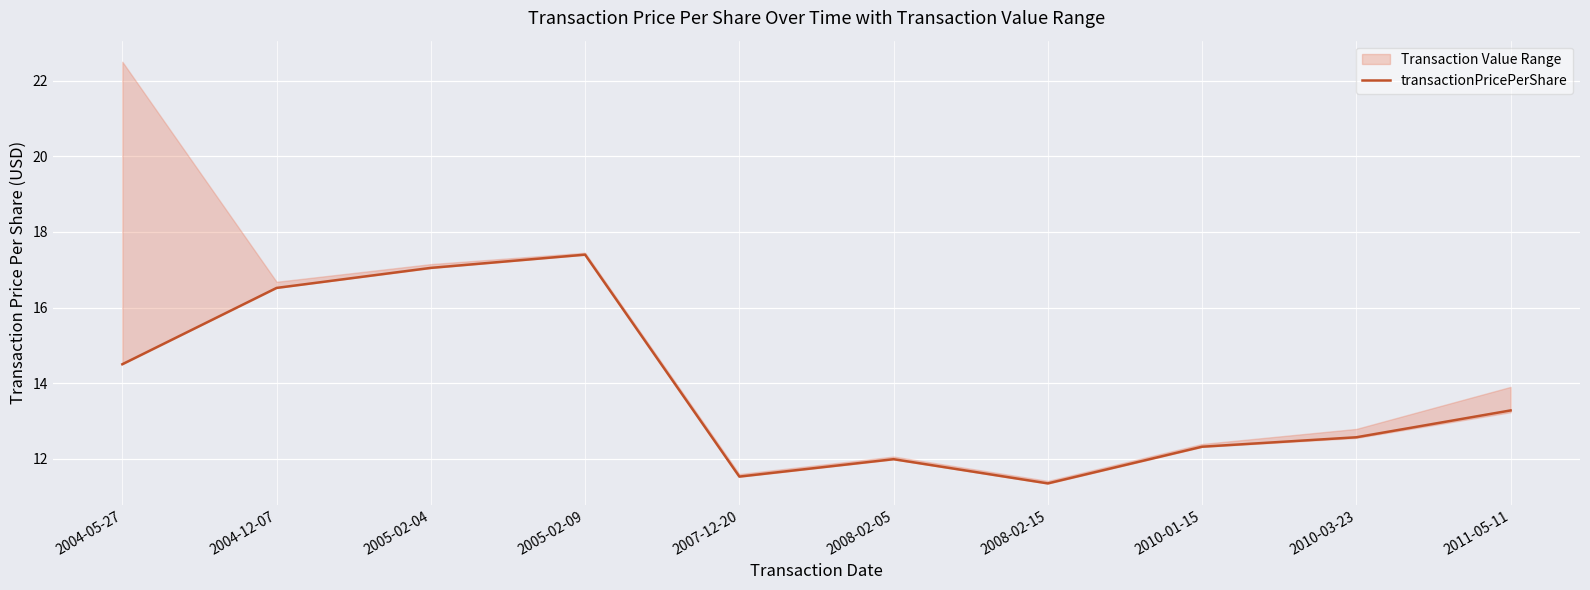

Reading left to right, list all the values displayed in this chart.

2004-05-27=14.5	2004-12-07=16.5	2005-02-04=17.1	2005-02-09=17.4	2007-12-20=11.5	2008-02-05=12.0	2008-02-15=11.3	2010-01-15=12.3	2010-03-23=12.6	2011-05-11=13.3